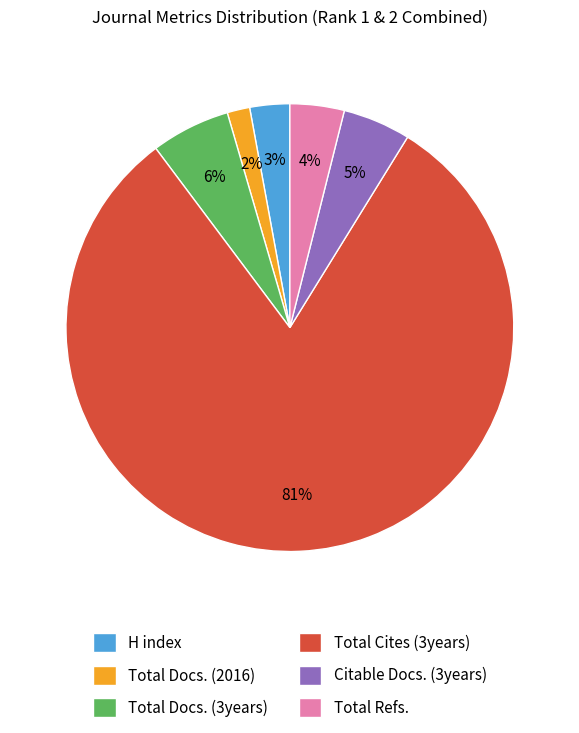

To the nearest percent, what is the combined percentage of H index and Total Docs. (2016)?

5%